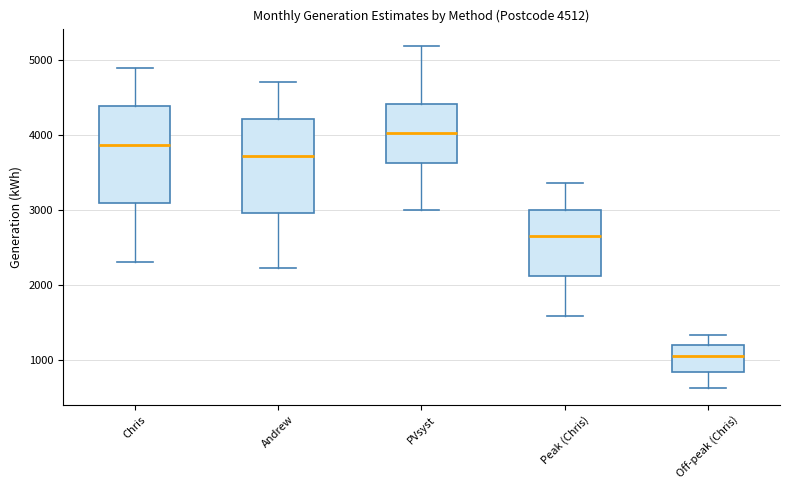

Which box's median line is the lowest?

Off-peak (Chris)